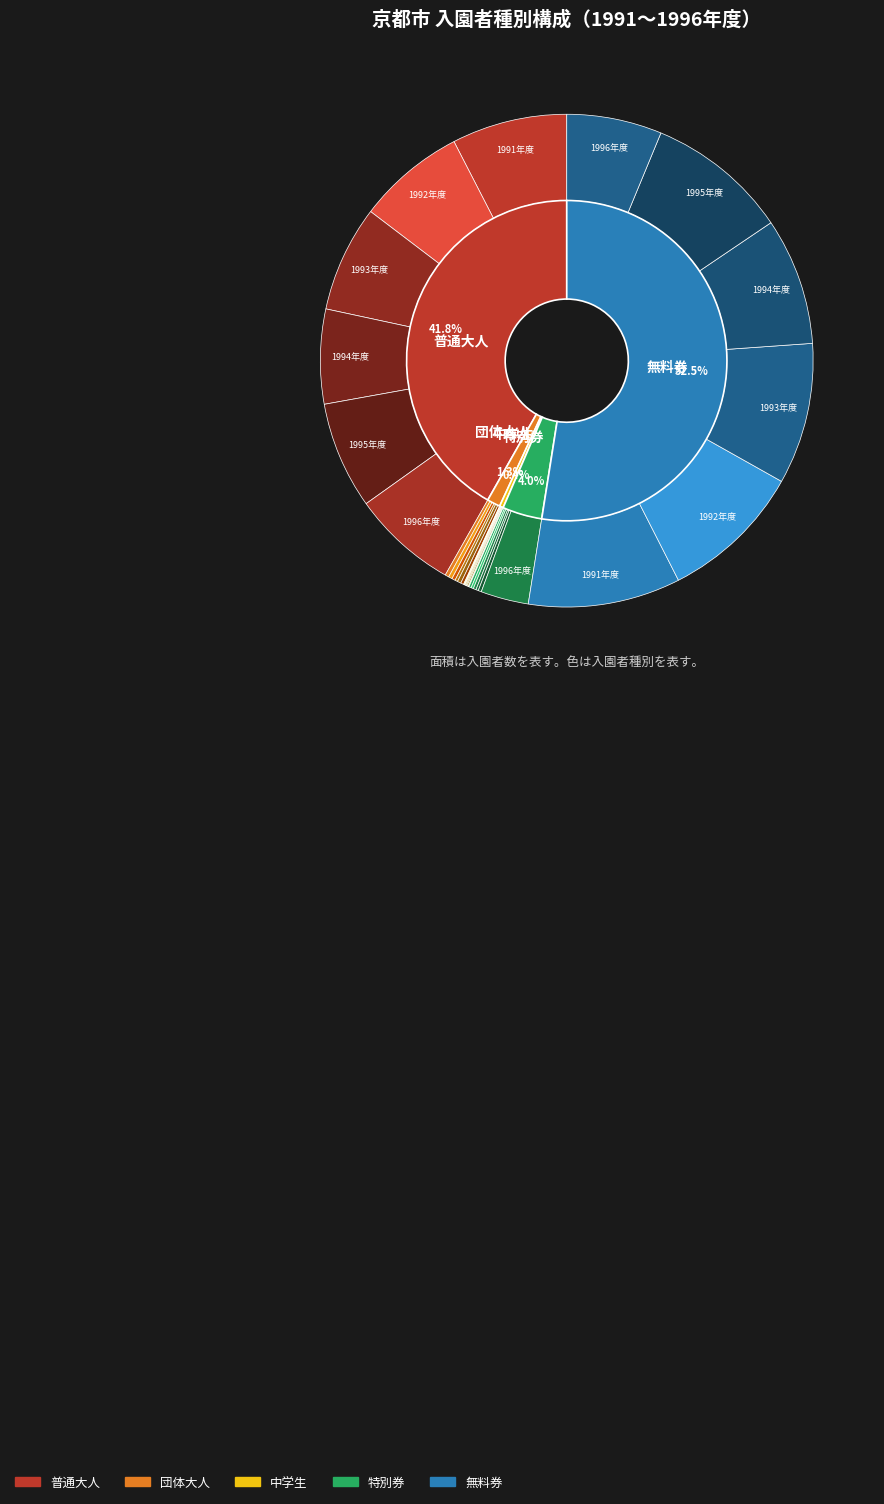

Does 1992年度 represent more than half of the total?

No